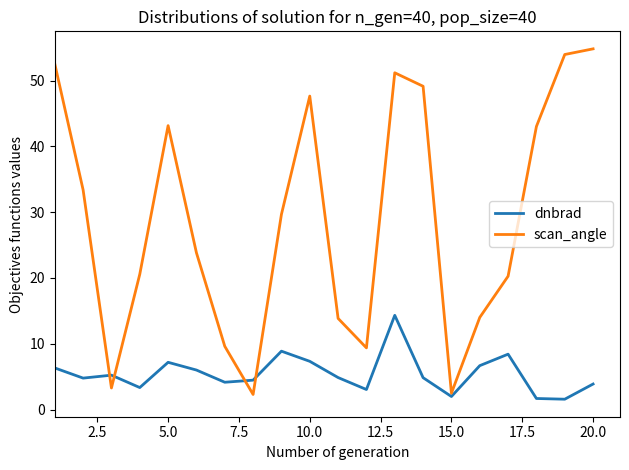

What is the lowest value of the dnbrad series?

1.6